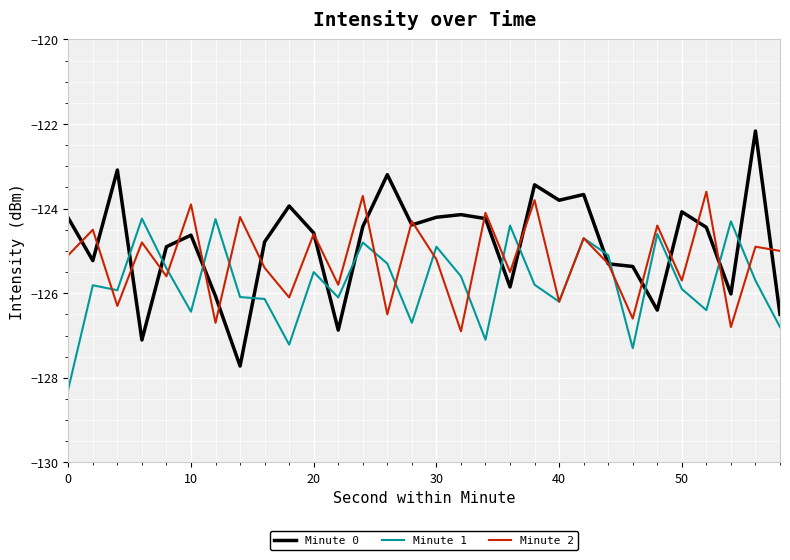

Which series has the largest range (max minus min)?

Minute 0